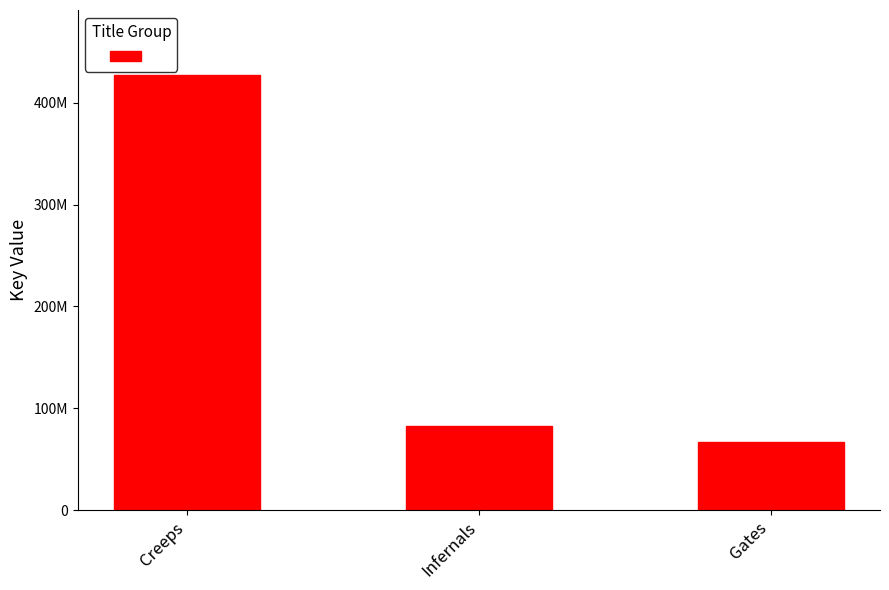

What is the sum of all values?

576423557